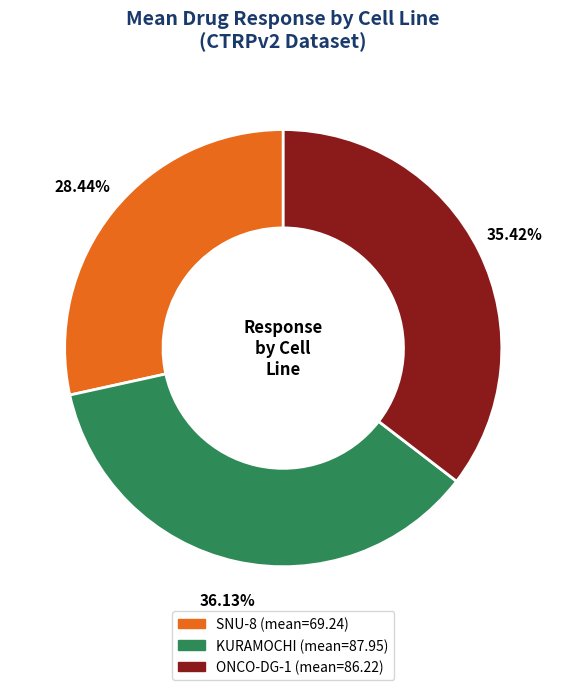

Is there a majority slice in this chart?

No